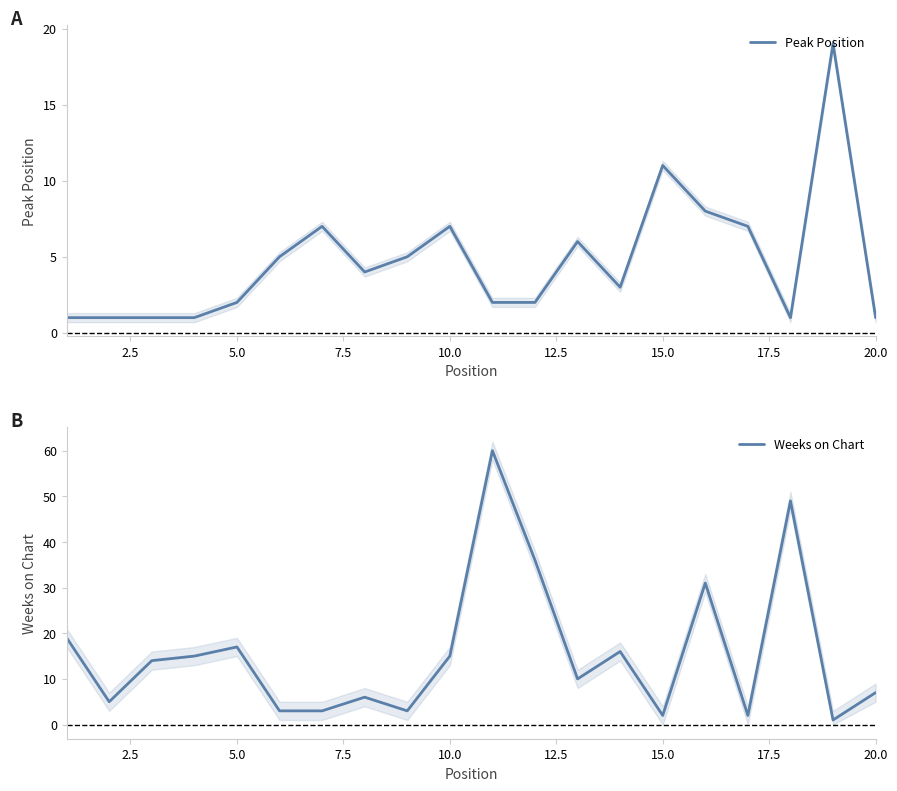

What is the average value of the Peak Position series?

5